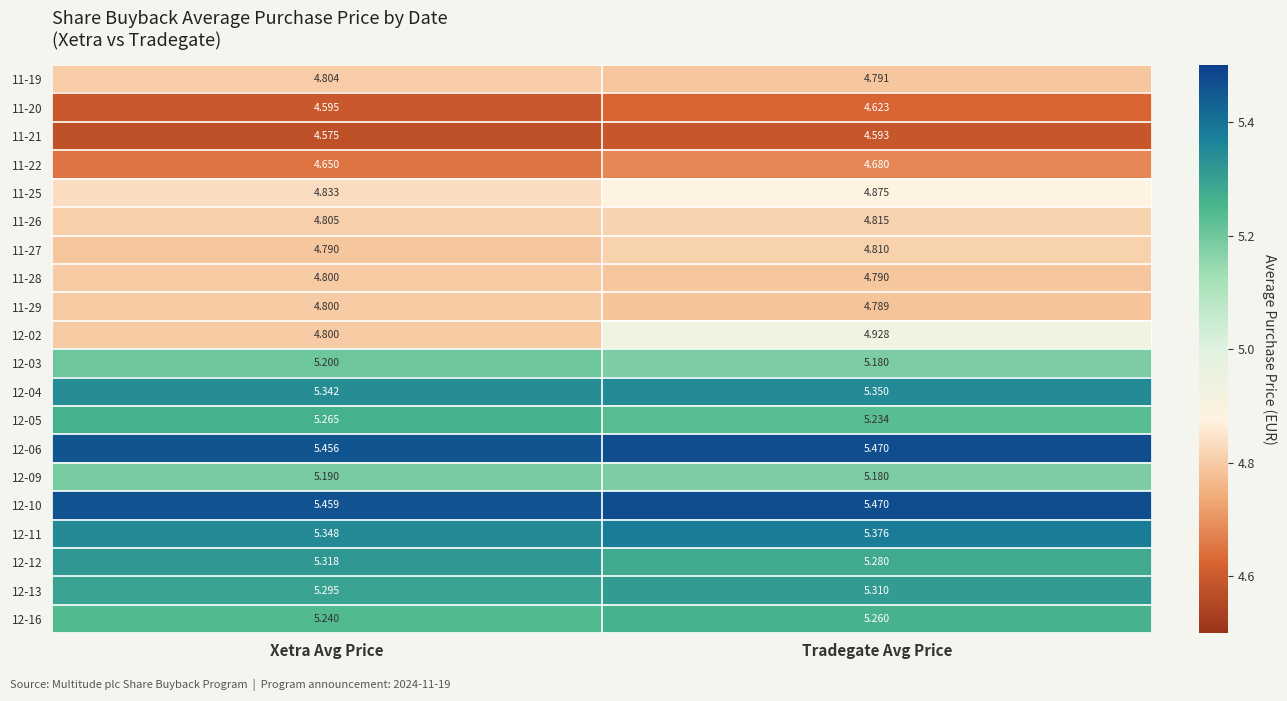

At which label does 11-22 reach its minimum?

Xetra Avg Price